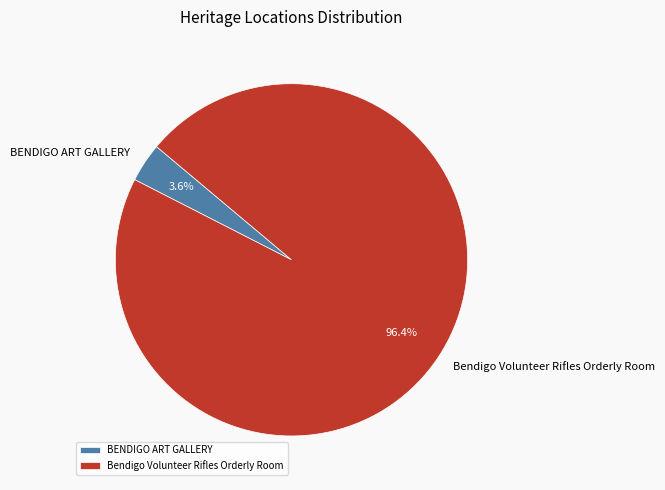

Between BENDIGO ART GALLERY and Bendigo Volunteer Rifles Orderly Room, which is larger?

Bendigo Volunteer Rifles Orderly Room